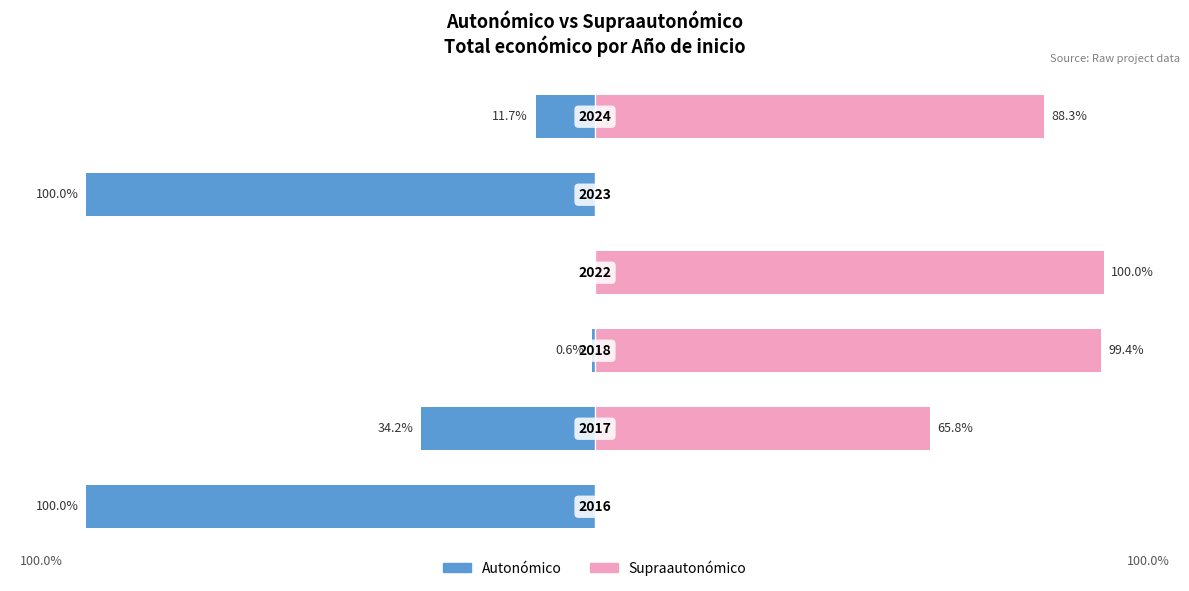

How many bars are there in total?

12